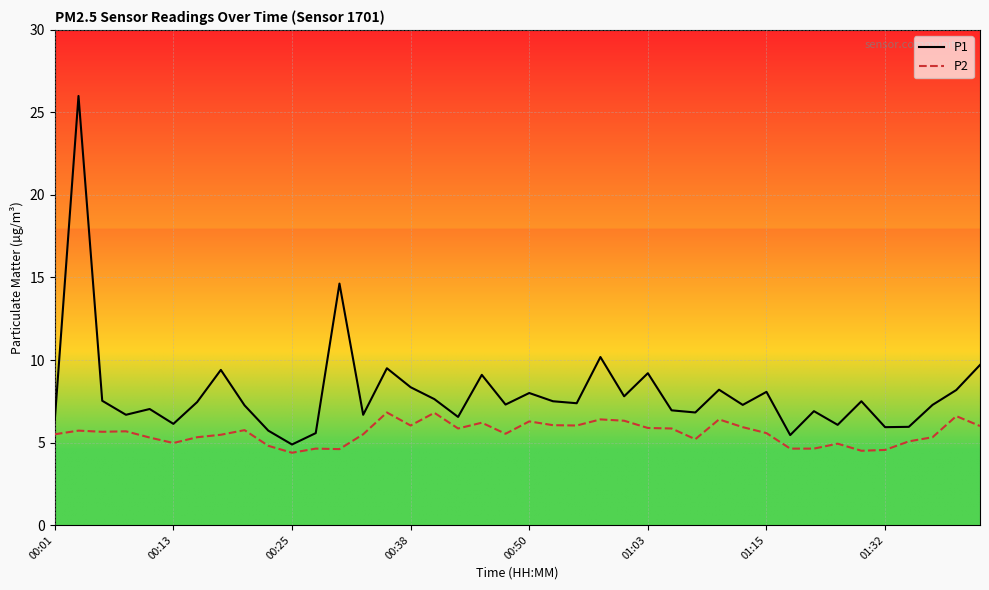

Which series has the largest total across all categories?

P1